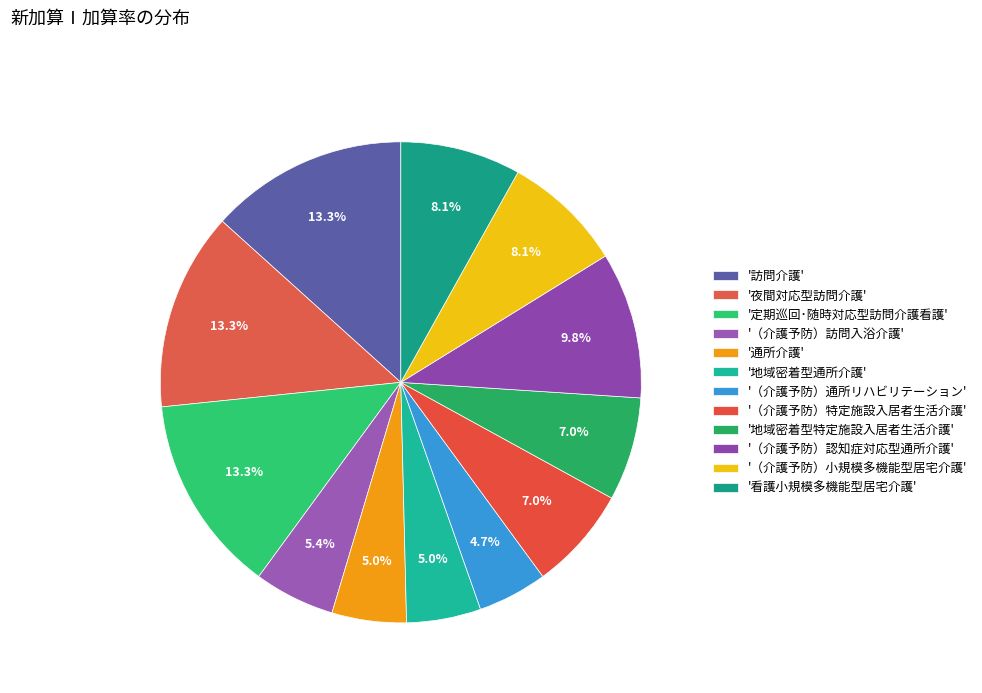

To the nearest percent, what is the average slice percentage?

8%